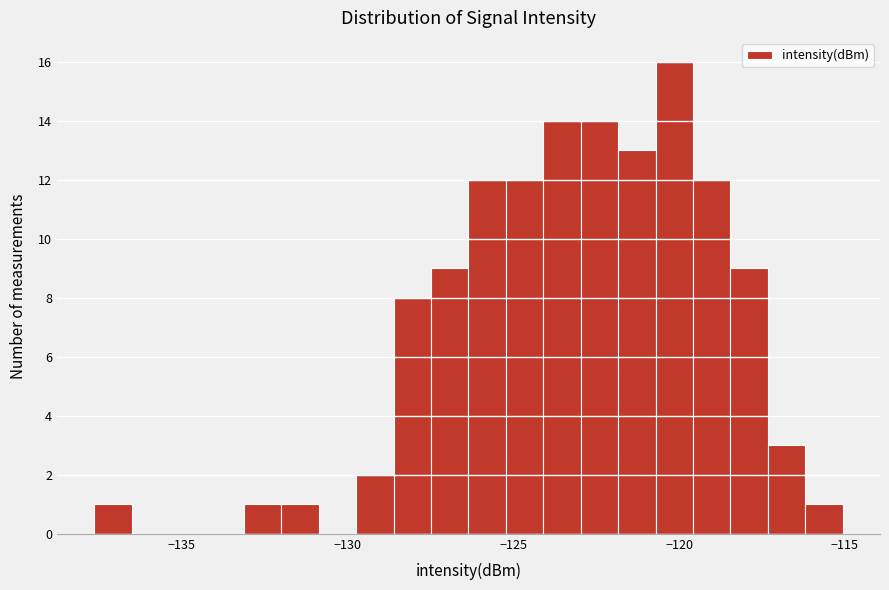

Around what value on the x-axis is the tallest bar? Give the approximate position of its centre, as read against the axis.

-120.0